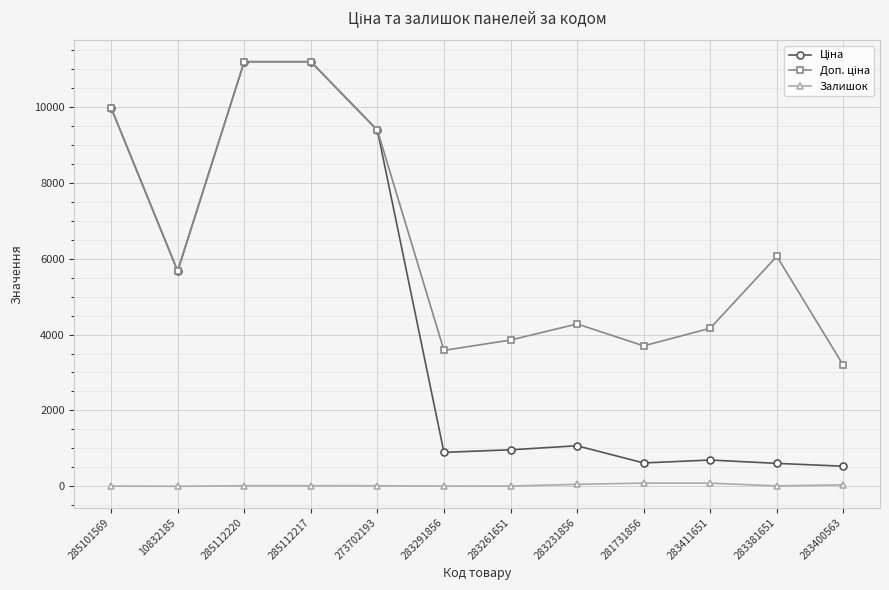

At how many categories does at least one series exceed 6888?

4